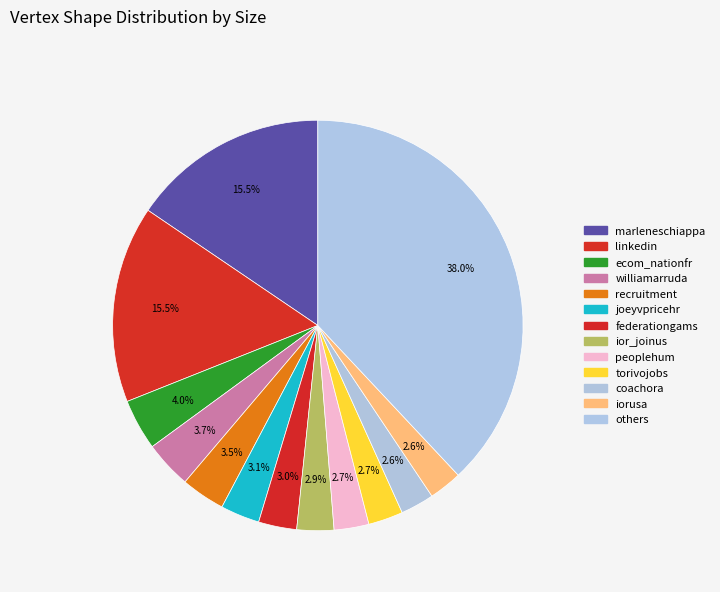

How many slices are in this pie chart?

13